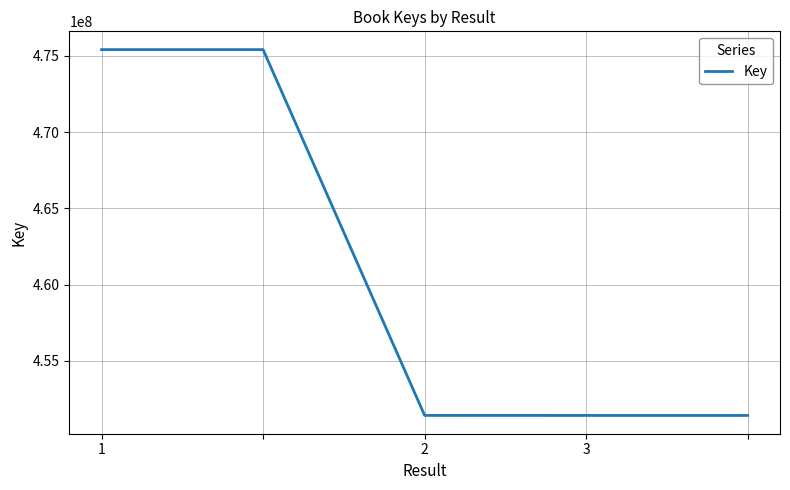

What is the sum of all values?

2305080944